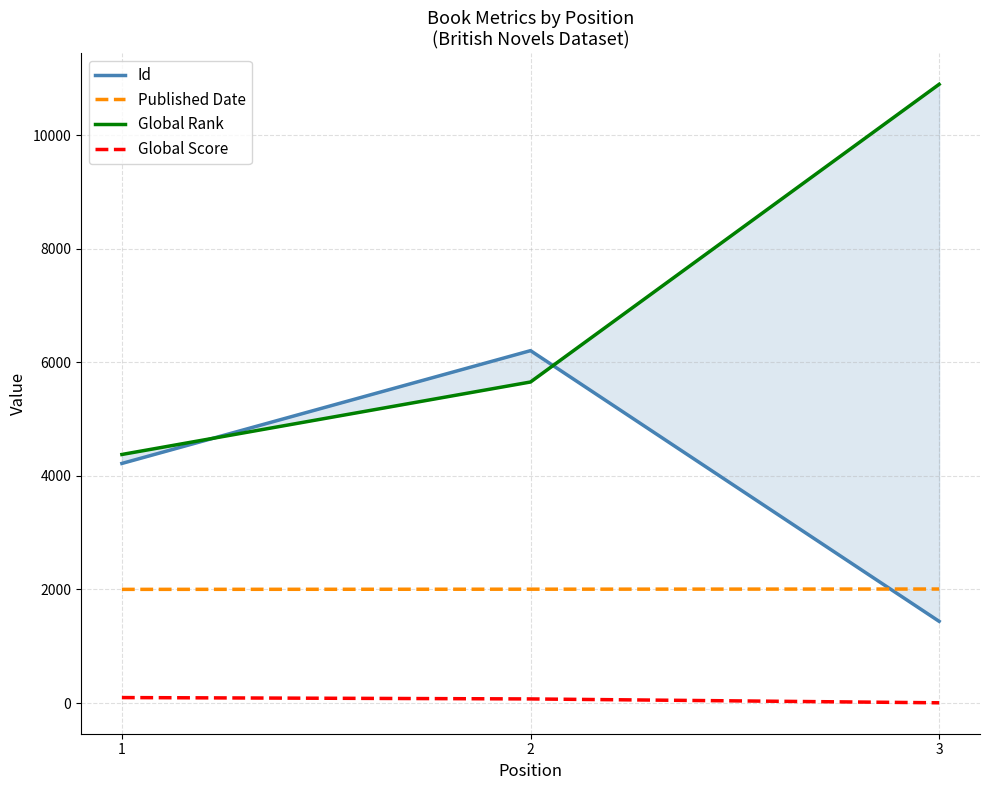

What is the value of the Global Rank point at the 2nd from the left?

5652